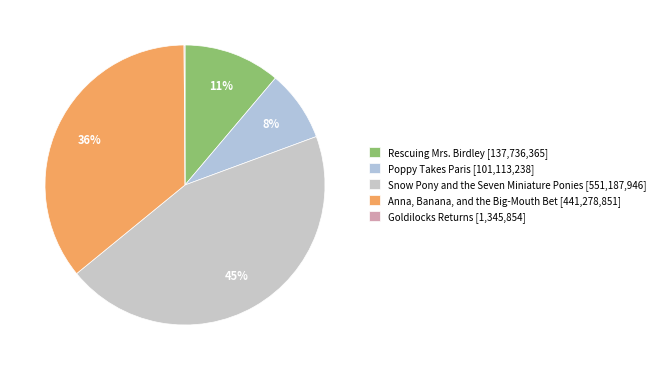

What is the change in value from Rescuing Mrs. Birdley to Snow Pony and the Seven Miniature Ponies?

+413451581